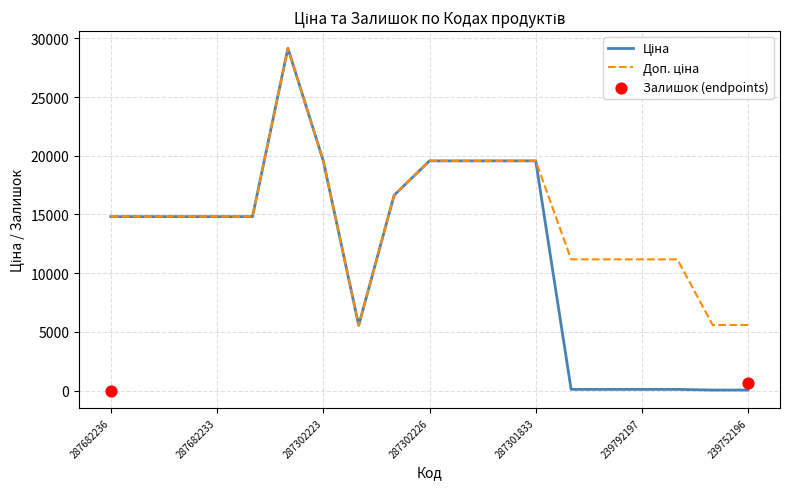

At how many categories does at least one series exceed 12937?

12